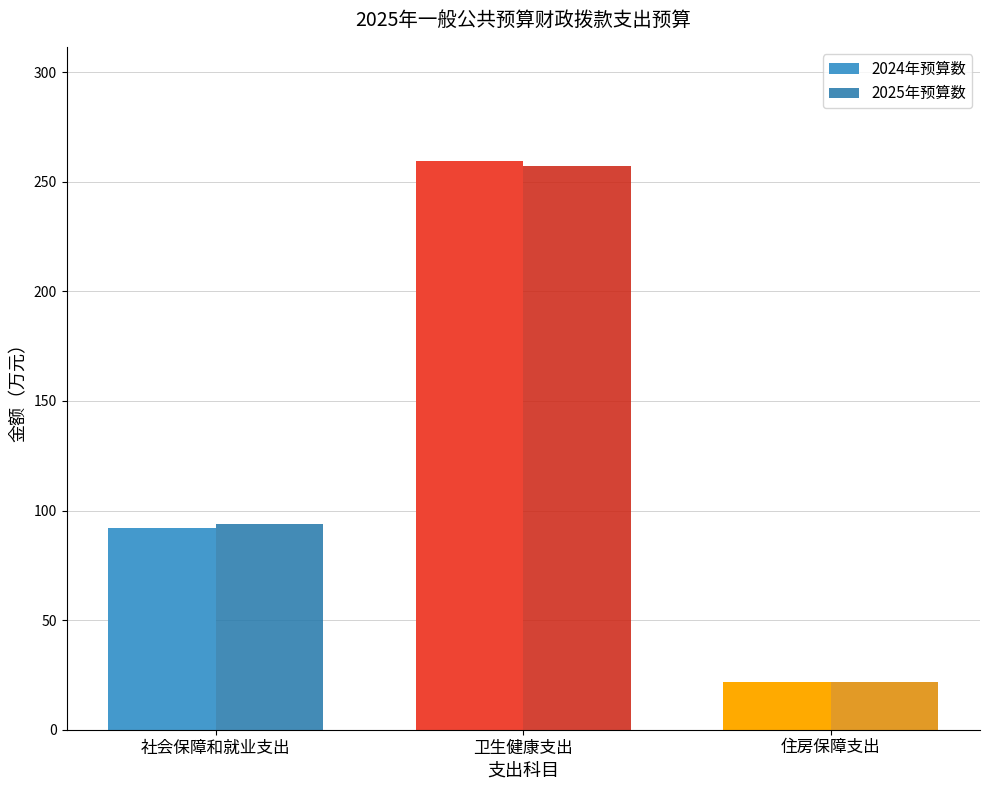

Where does the 2025年预算数 series first go above 93?

社会保障和就业支出